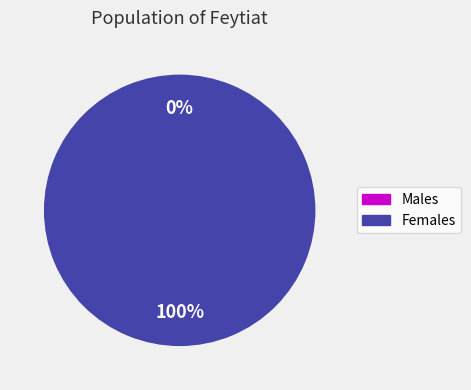

Which slice is the smallest?

2024-03-01T00:58:16.906Z